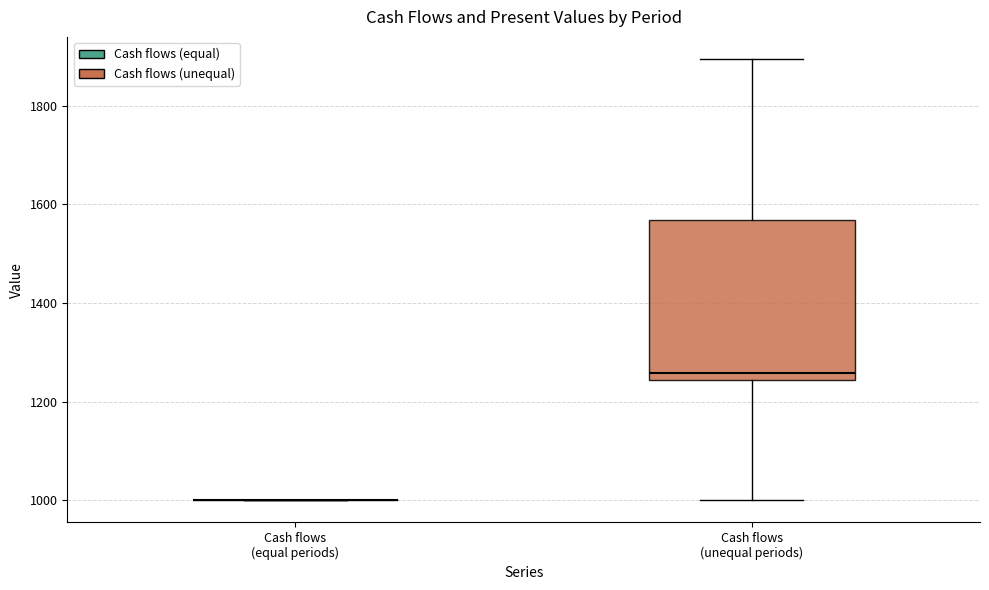

Reading left to right, read every box against the y-axis: the position of its median line, the range the box covers, and the ends of its whiskers. The values are not printed on the chart, so give them approximately, as read against the axis.

Cash flows (equal periods): box collapsed to a line at 1000, whiskers 1000 to 1000
Cash flows (unequal periods): median 1260, box 1240 to 1560, whiskers 1000 to 1900